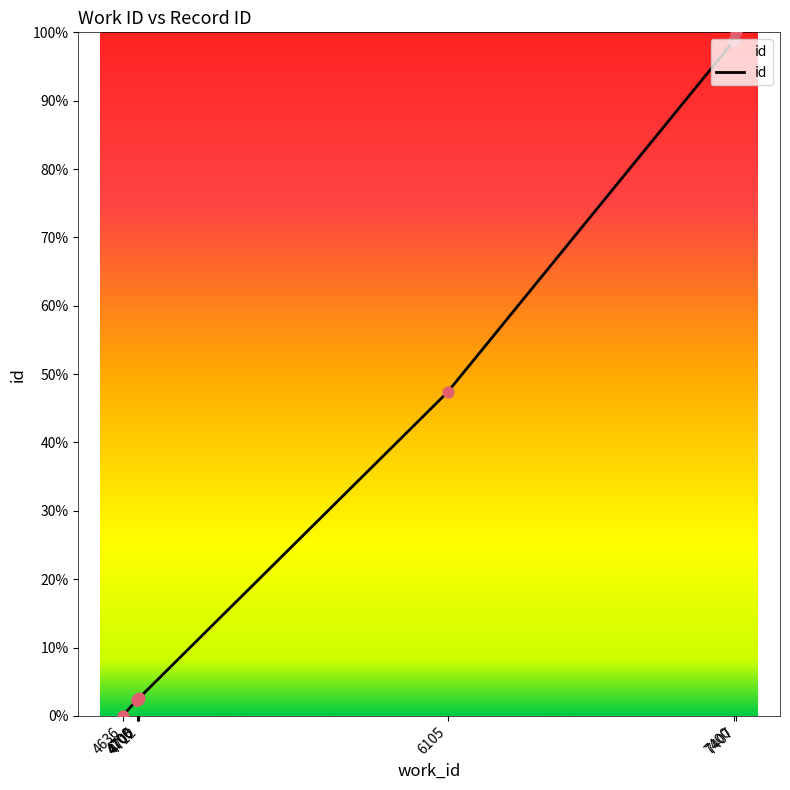

Which has a higher value, 6105 or 4712?

6105